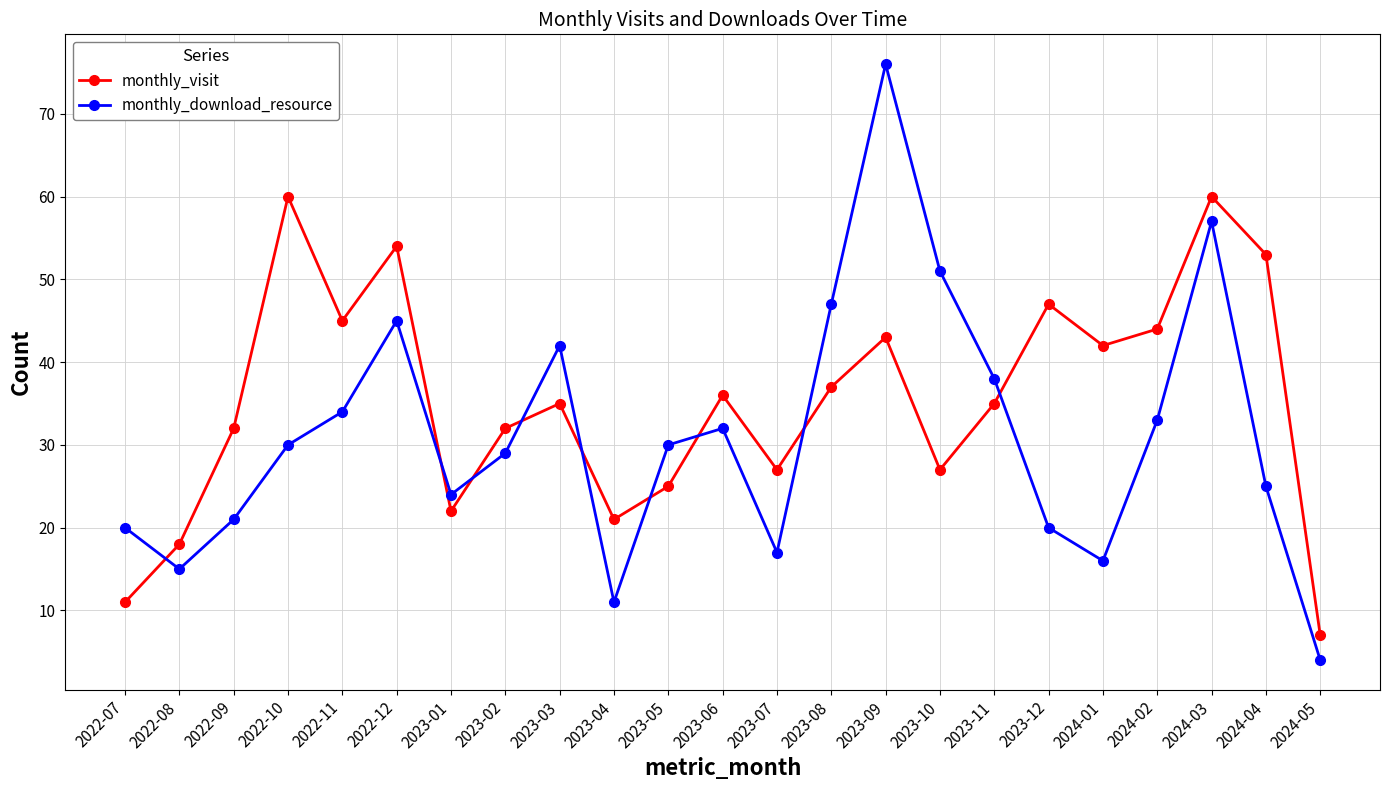

How many data points does each series have?

23